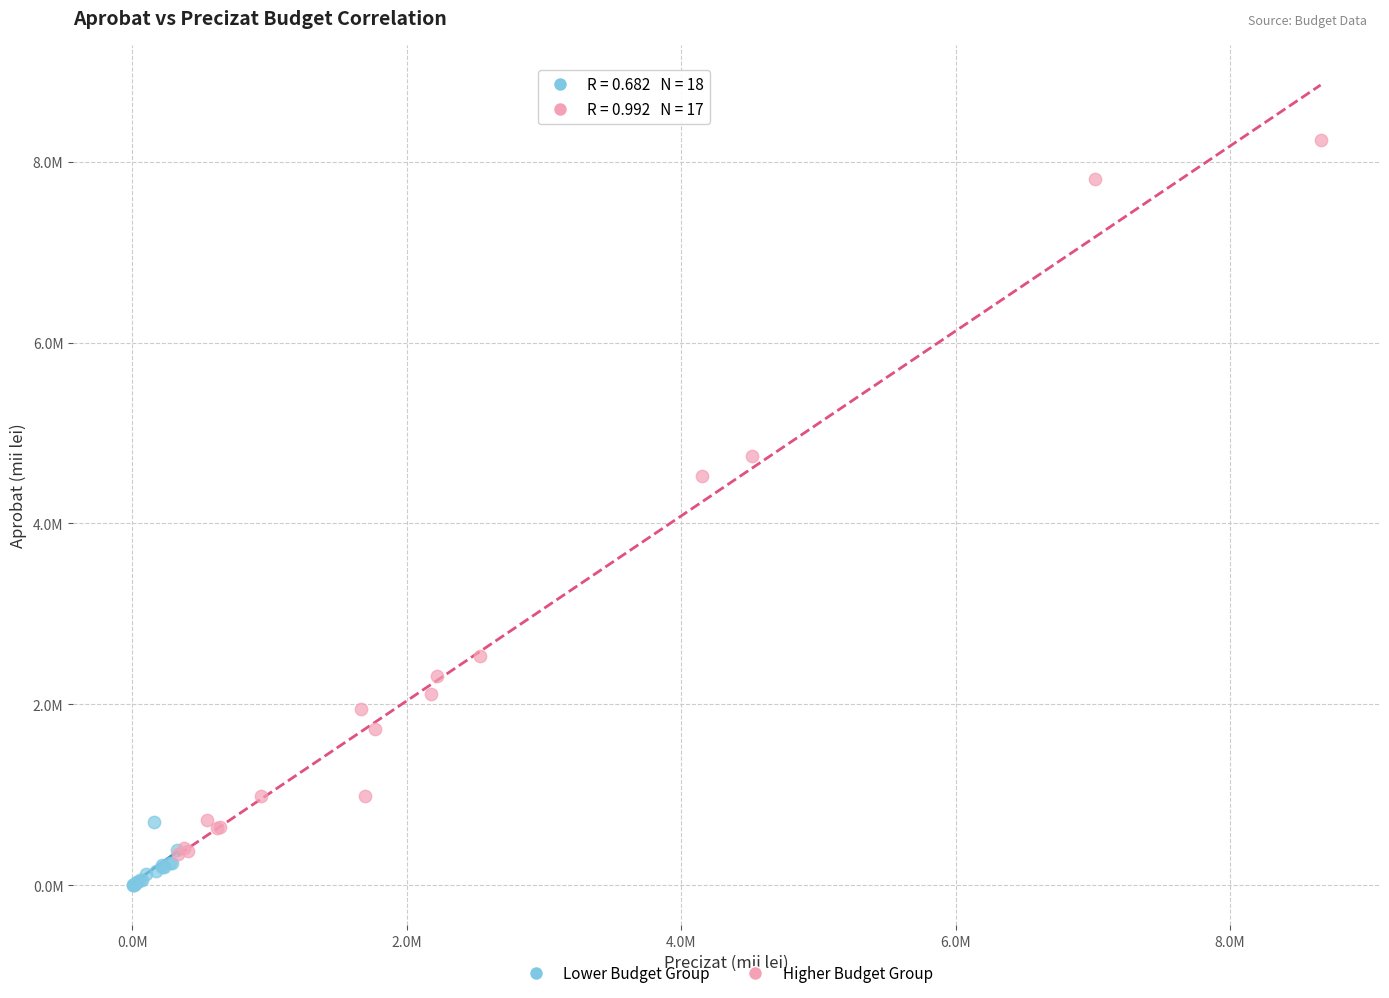

Which series has the largest Y range (max minus min)?

Higher Budget Group